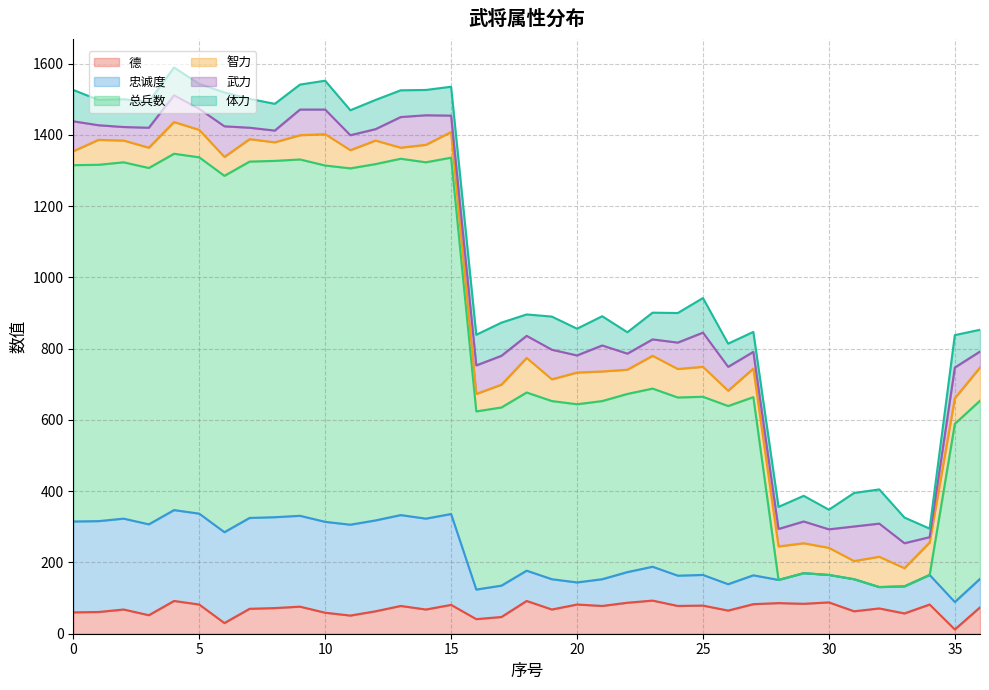

Rank the series at 29 from highest to lowest value.

忠诚度, 德, 智力, 体力, 武力, 总兵数